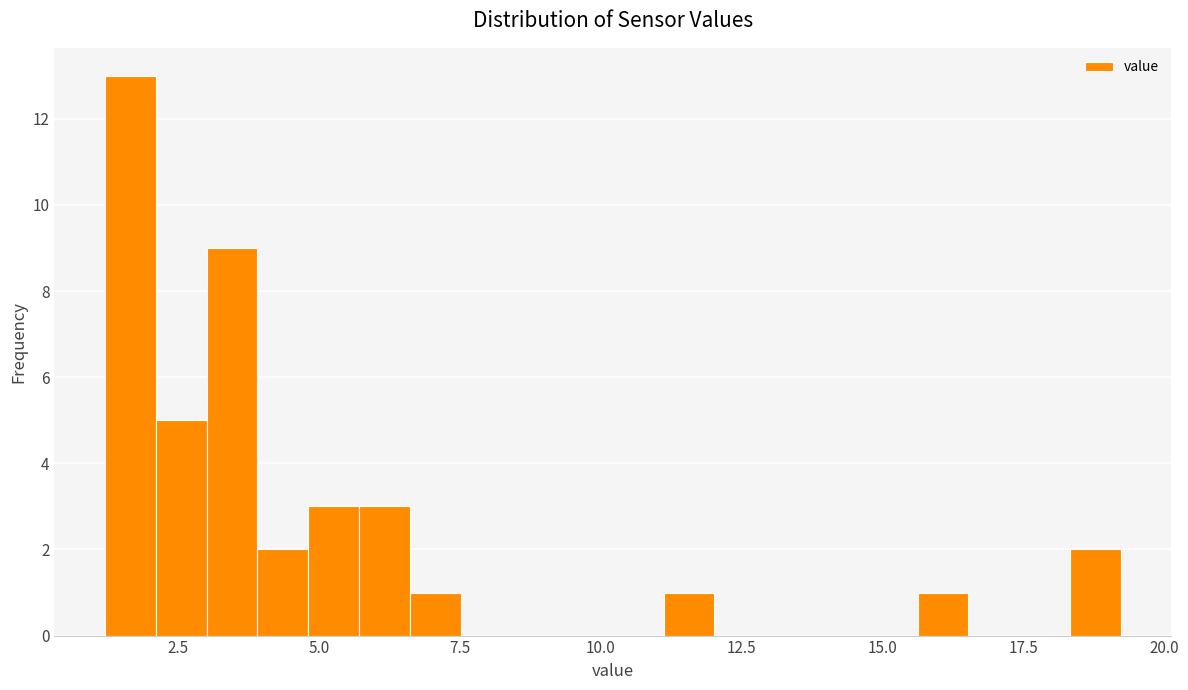

Around what value on the x-axis is the tallest bar? Give the approximate position of its centre, as read against the axis.

1.5